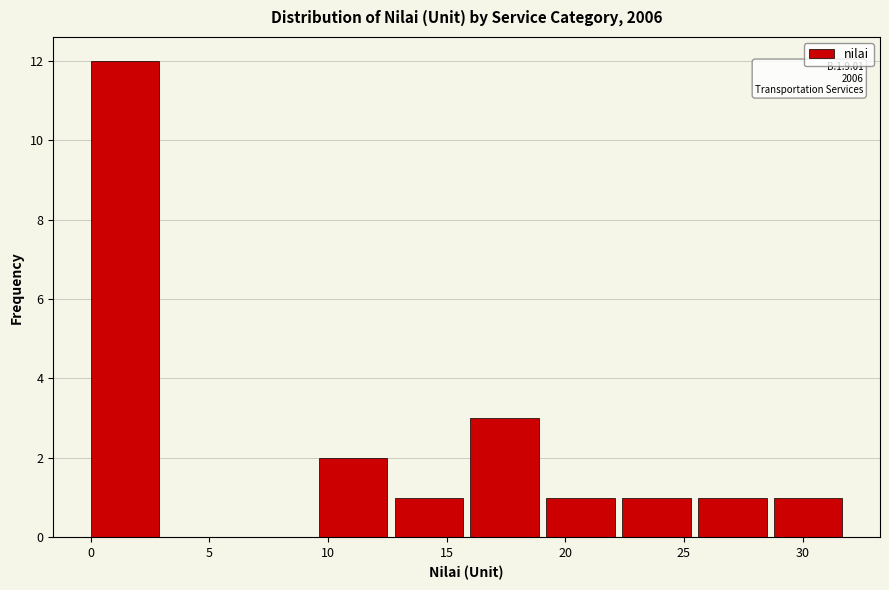

Over which range of the x-axis is the bar tallest?

0.0 to 3.2